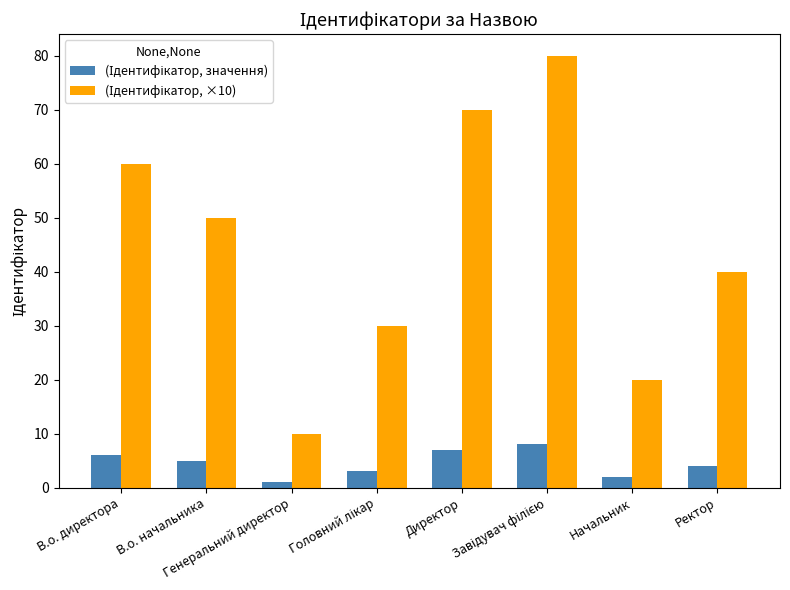

What is the maximum value shown in the chart?

80